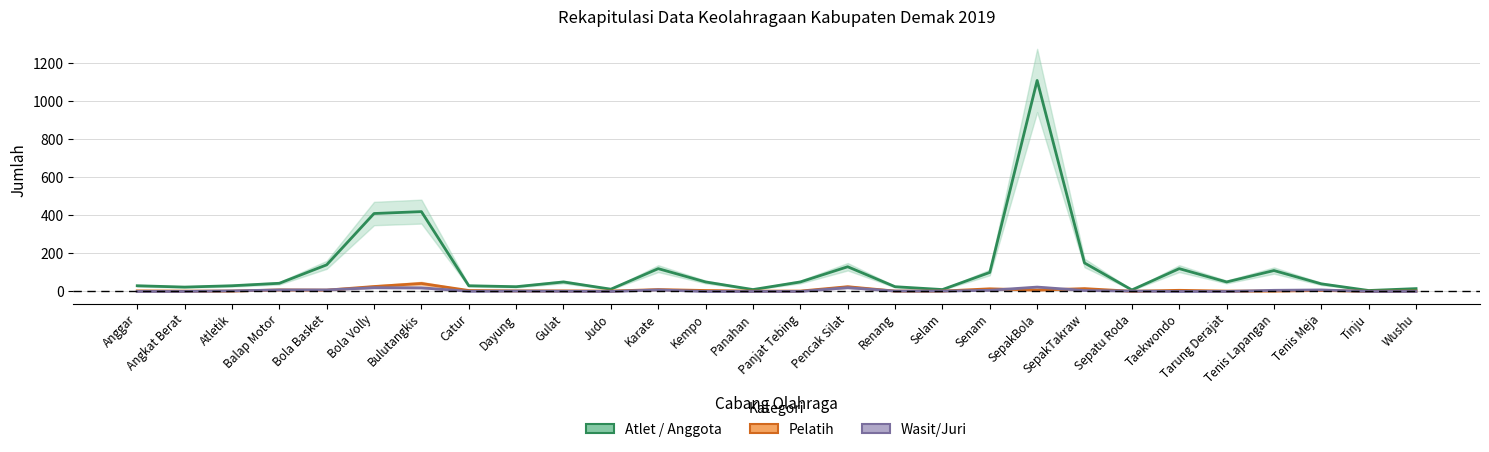

Reading left to right, what are all the values shown in this chart?

Atlet / Anggota: Anggar=30	Angkat Berat=23	Atletik=30	Balap Motor=43	Bola Basket=140	Bola Volly=410	Bulutangkis=420	Catur=30	Dayung=25	Gulat=50	Judo=12	Karate=120	Kempo=50	Panahan=10	Panjat Tebing=50	Pencak Silat=130	Renang=25	Selam=10	Senam=100	SepakBola=1110	SepakTakraw=150	Sepatu Roda=8	Taekwondo=120	Tarung Derajat=50	Tenis Lapangan=110	Tenis Meja=40	Tinju=5	Wushu=15
Pelatih: Anggar=3	Angkat Berat=2	Atletik=2	Balap Motor=8	Bola Basket=7	Bola Volly=26	Bulutangkis=42	Catur=5	Dayung=3	Gulat=3	Judo=2	Karate=10	Kempo=5	Panahan=2	Panjat Tebing=2	Pencak Silat=25	Renang=2	Selam=2	Senam=14	SepakBola=7	SepakTakraw=15	Sepatu Roda=1	Taekwondo=6	Tarung Derajat=2	Tenis Lapangan=2	Tenis Meja=5	Tinju=1	Wushu=2
Wasit/Juri: Anggar=0	Angkat Berat=0	Atletik=3	Balap Motor=8	Bola Basket=8	Bola Volly=20	Bulutangkis=19	Catur=1	Dayung=2	Gulat=1	Judo=0	Karate=8	Kempo=0	Panahan=0	Panjat Tebing=0	Pencak Silat=20	Renang=2	Selam=2	Senam=6	SepakBola=23	SepakTakraw=5	Sepatu Roda=2	Taekwondo=0	Tarung Derajat=0	Tenis Lapangan=6	Tenis Meja=8	Tinju=0	Wushu=0